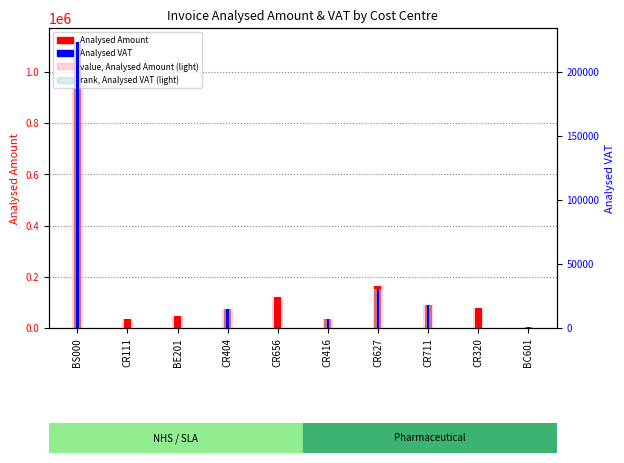

What is the label of the 5th bar from the right?

CR416